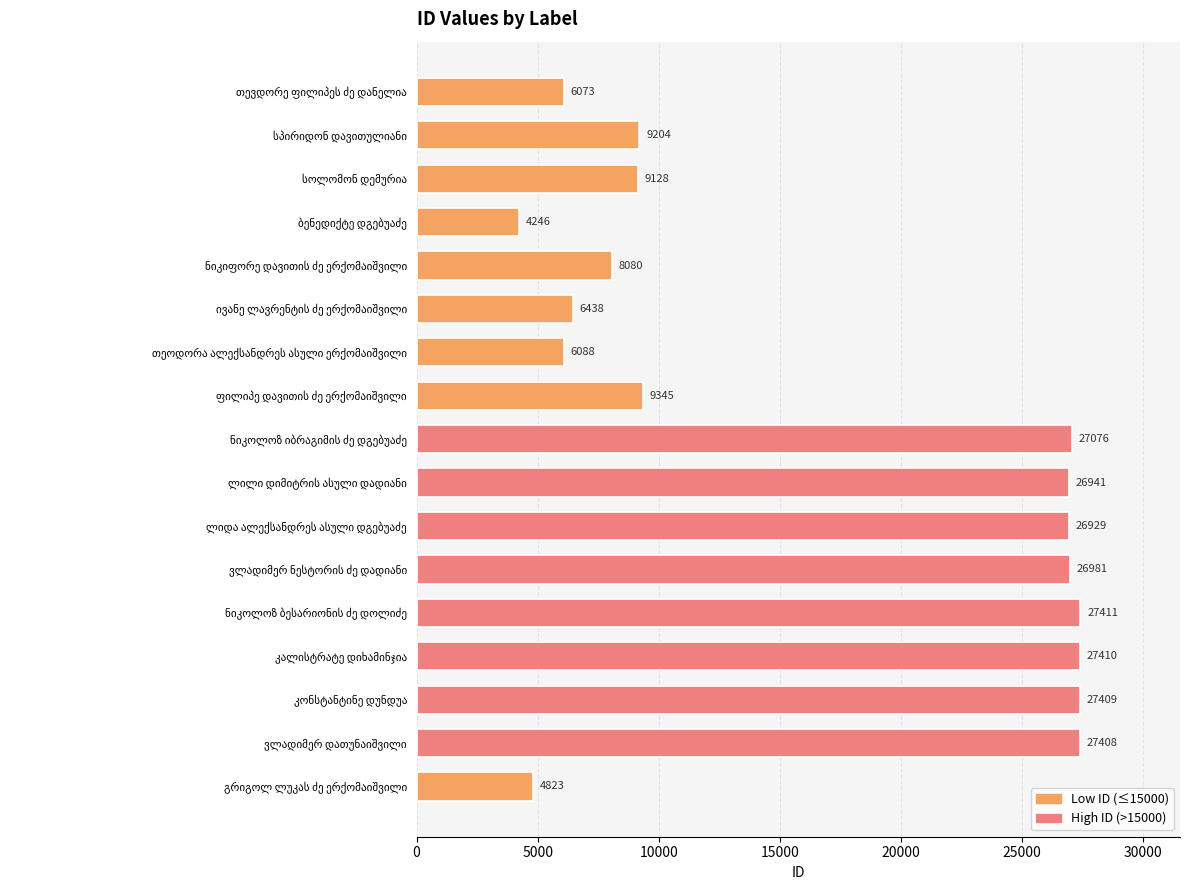

Reading top to bottom, what are all the values shown in this chart?

6073	9204	9128	4246	8080	6438	6088	9345	27076	26941	26929	26981	27411	27410	27409	27408	4823